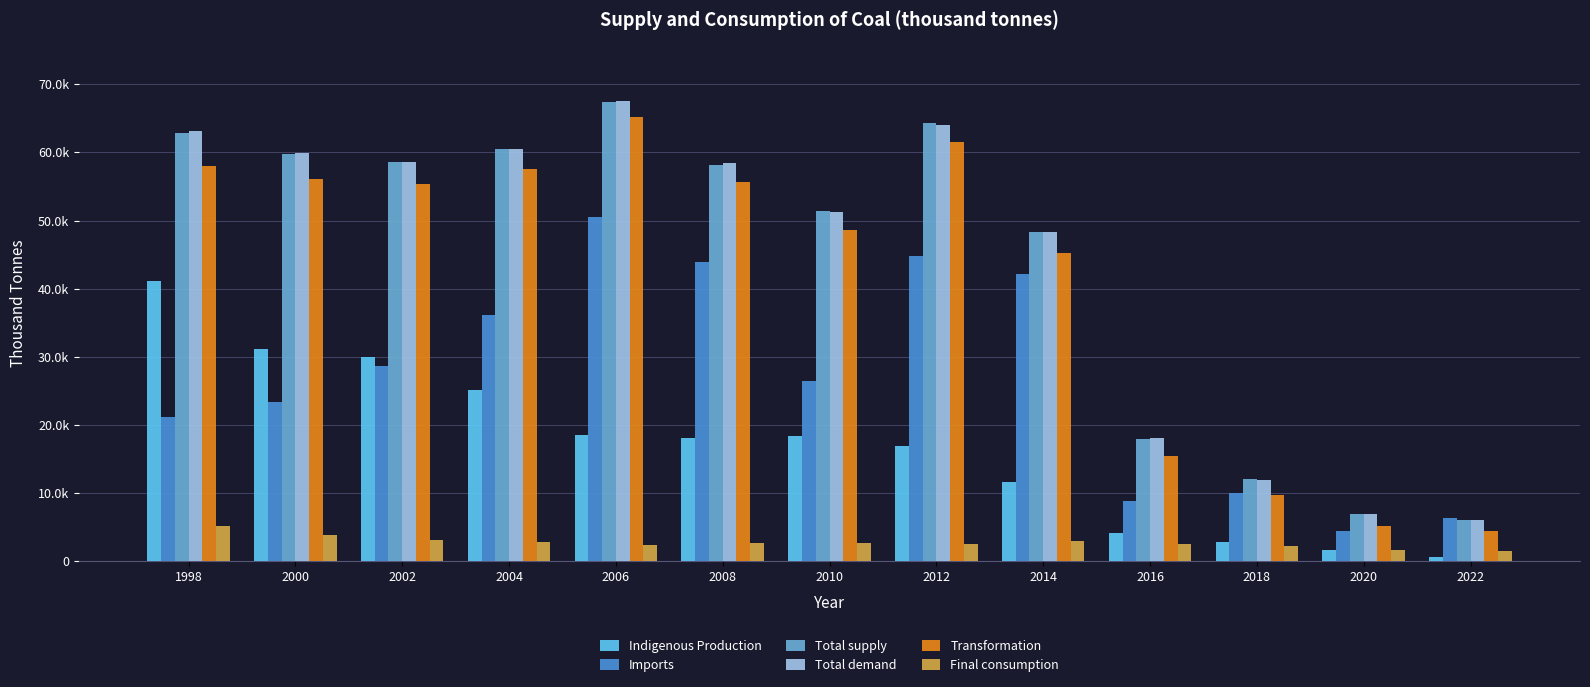

Between 2018 and 2014, which is larger?

2014